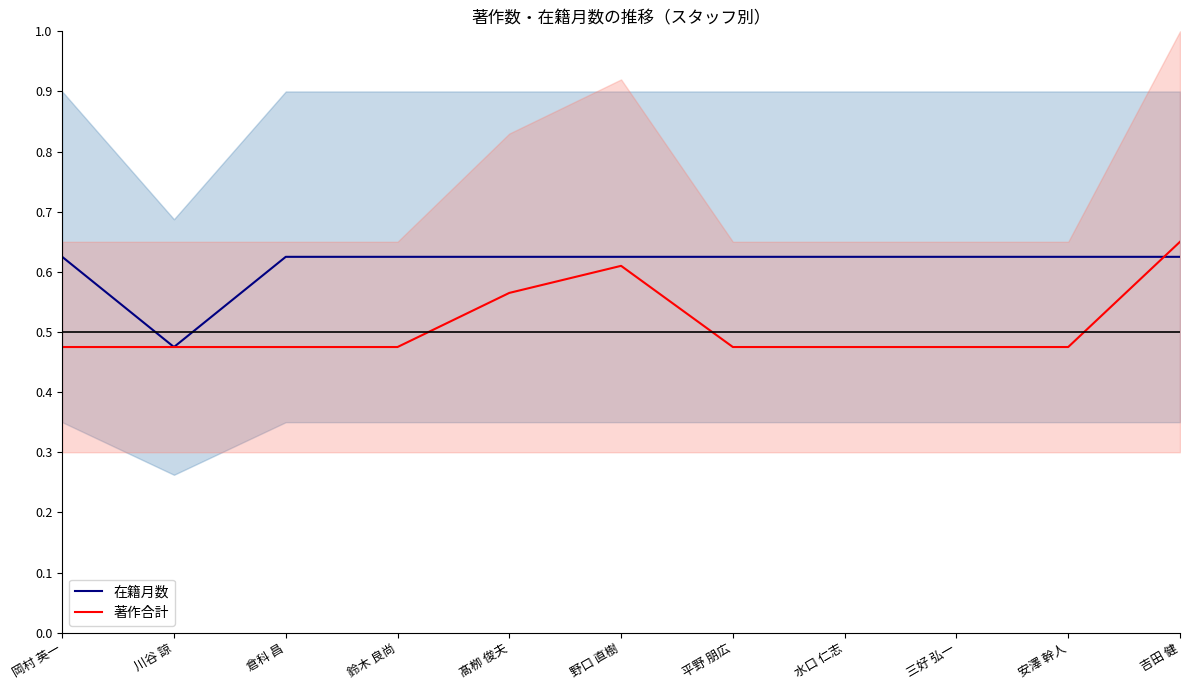

Which label corresponds to the smallest value in the chart?

川谷 諒